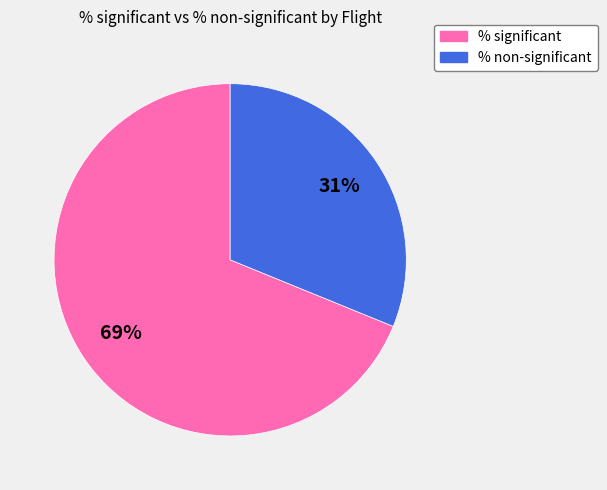

Do % non-significant and % significant together represent more than half of the pie?

Yes